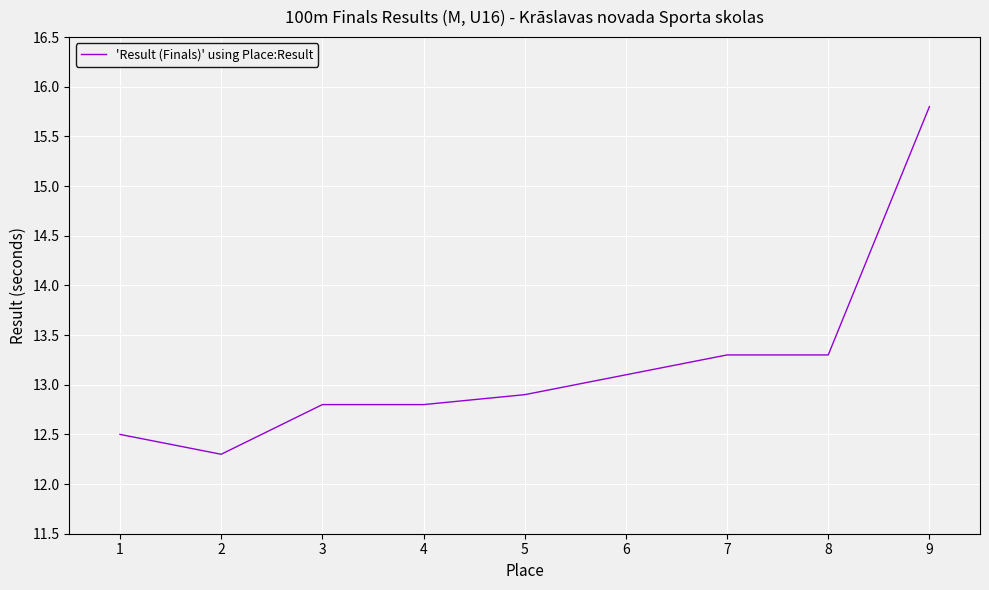

True or false: the data has more than 2 interior local peaks.

False